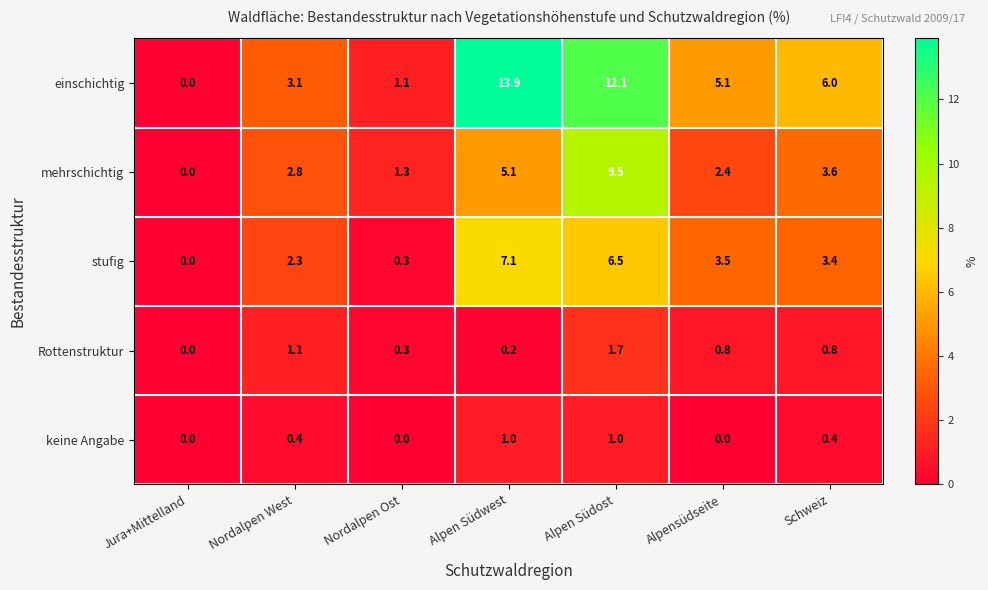

What is the sum of the mehrschichtig values at Alpen Südwest and Nordalpen Ost?

6.4